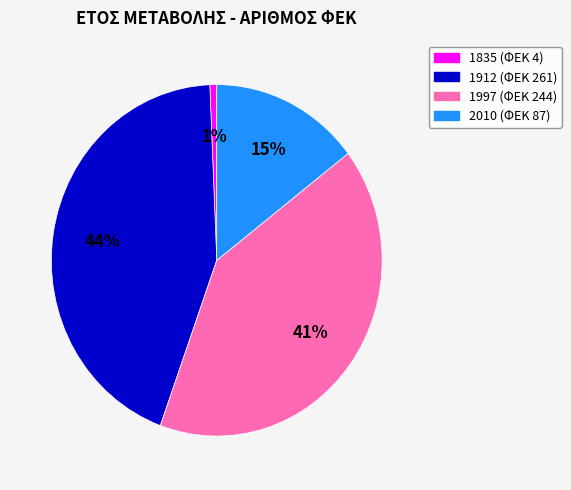

To the nearest percent, what portion does 1912 represent?

44%